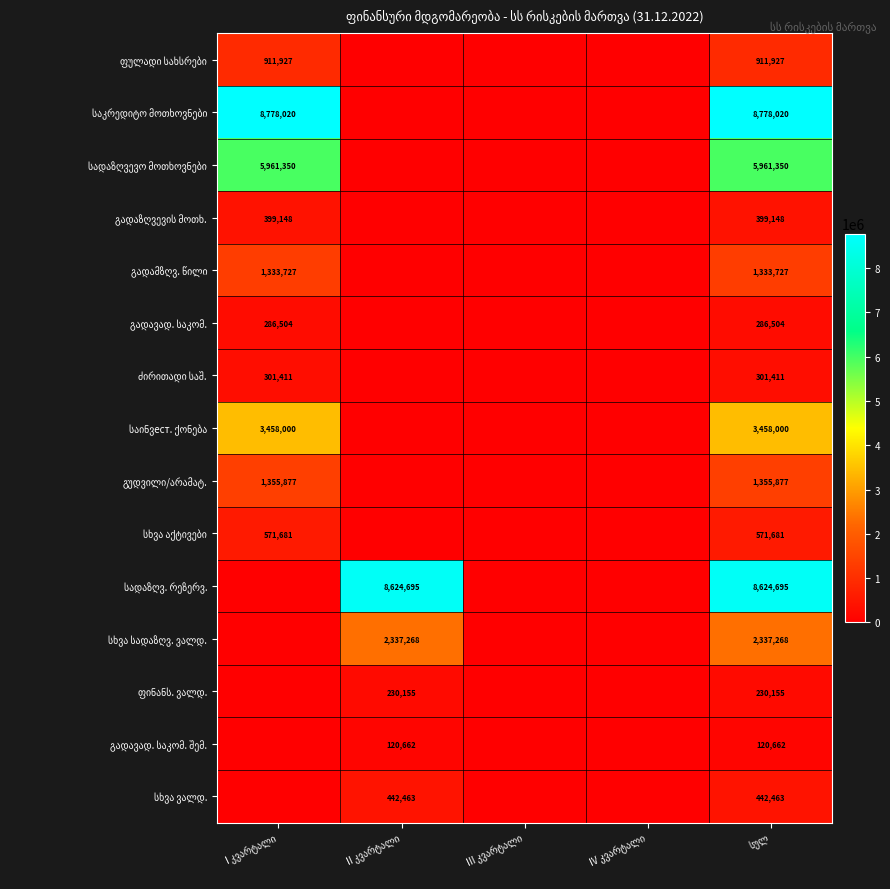

What is the difference between the maximum and second lowest values in the ძირითადი საშ. series?

301411.4